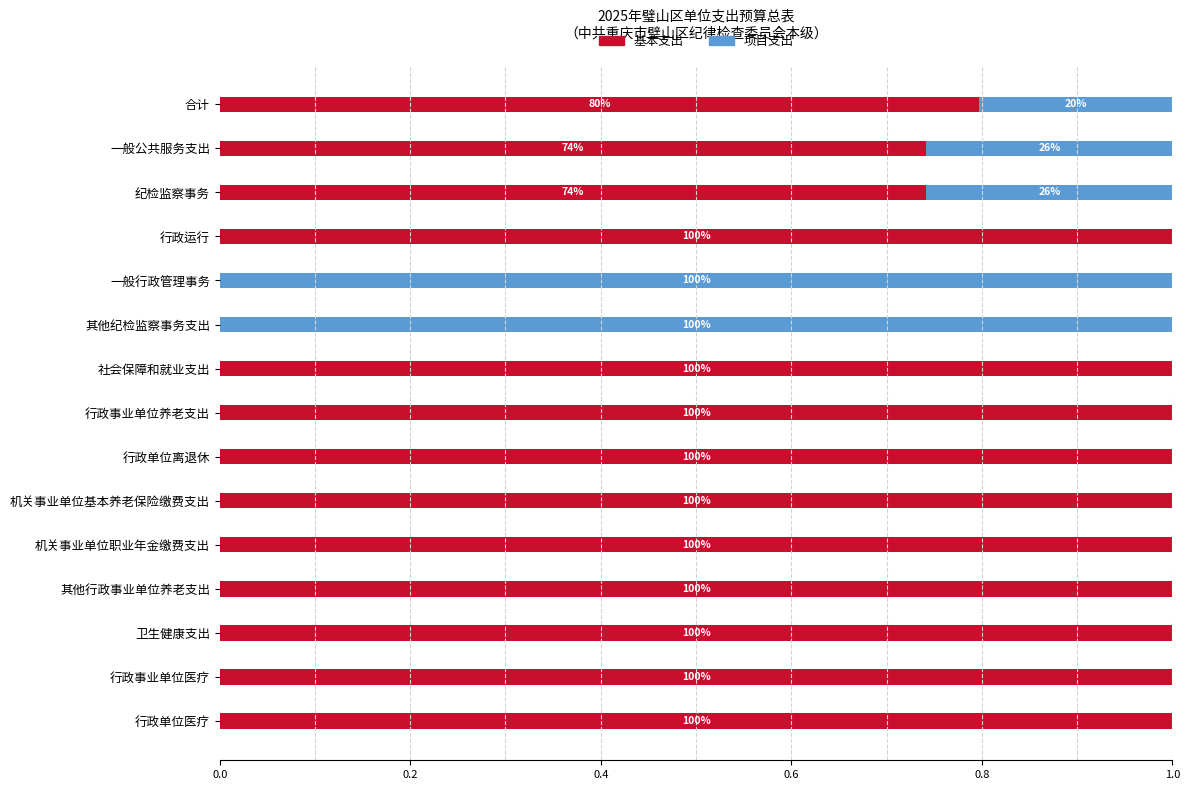

What are all the series names shown in the legend?

基本支出, 项目支出